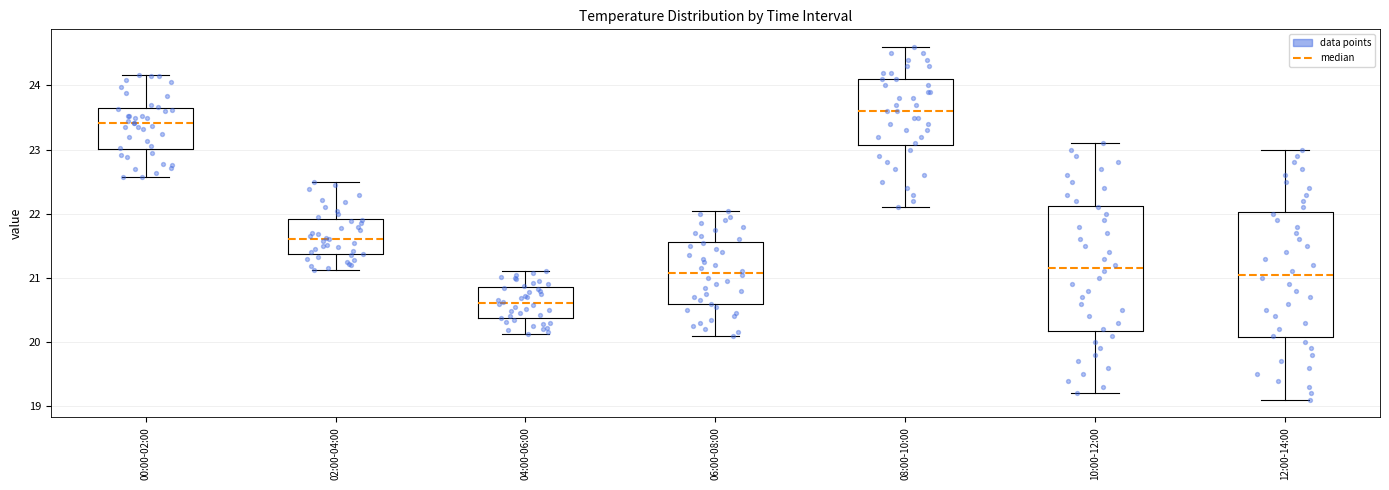

Reading left to right, read every box against the y-axis: the position of its median line, the range the box covers, and the ends of its whiskers. The values are not printed on the chart, so give them approximately, as read against the axis.

00:00-02:00: median 23.4, box 23.0 to 23.6, whiskers 22.6 to 24.2
02:00-04:00: median 21.6, box 21.4 to 21.9, whiskers 21.1 to 22.5
04:00-06:00: median 20.6, box 20.4 to 20.9, whiskers 20.1 to 21.1
06:00-08:00: median 21.1, box 20.6 to 21.6, whiskers 20.1 to 22.1
08:00-10:00: median 23.6, box 23.1 to 24.1, whiskers 22.1 to 24.6
10:00-12:00: median 21.2, box 20.2 to 22.1, whiskers 19.2 to 23.1
12:00-14:00: median 21.1, box 20.1 to 22.0, whiskers 19.1 to 23.0